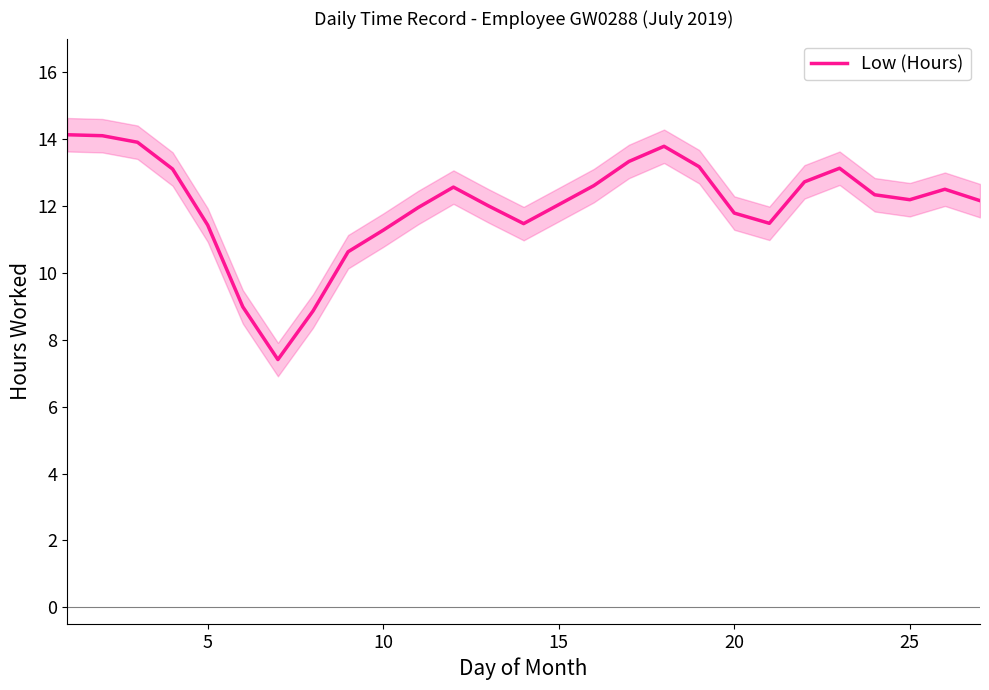

How many points are higher than both their immediate neighbors (excluding endpoints)?

4